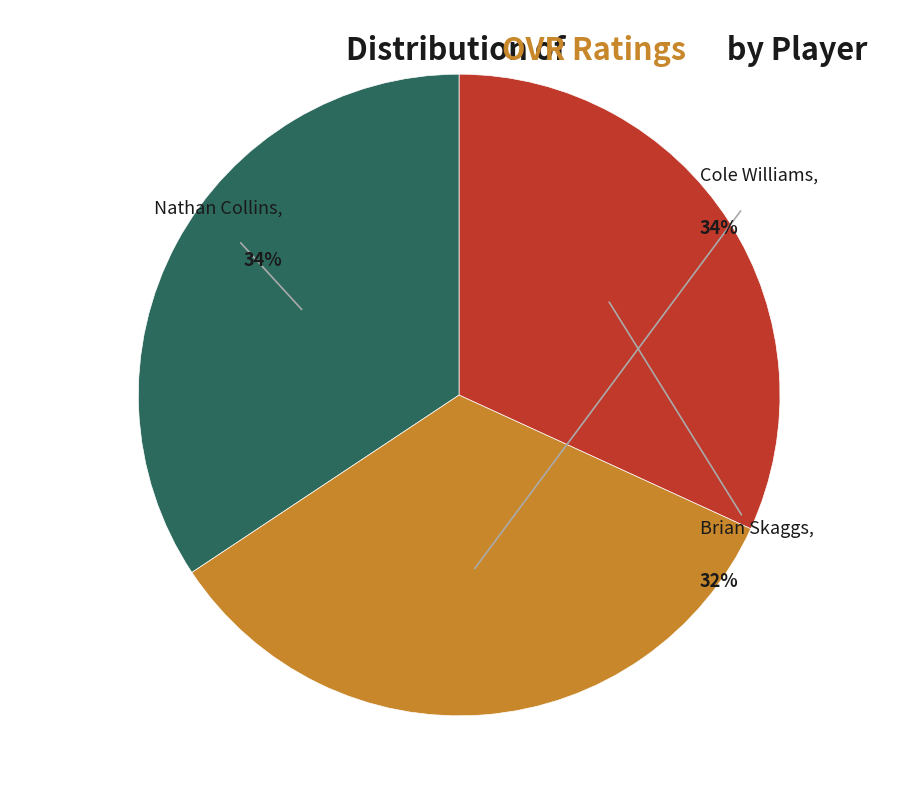

Count the number of slices in the pie.

3